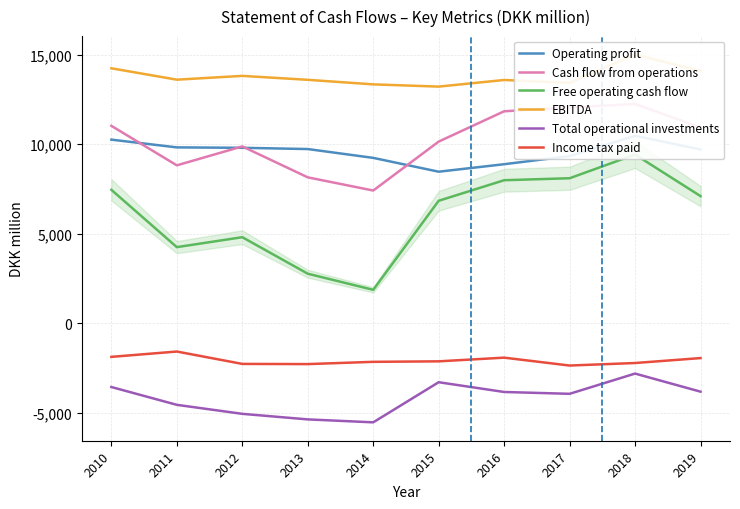

What is the sum of all Income tax paid values?

-20869